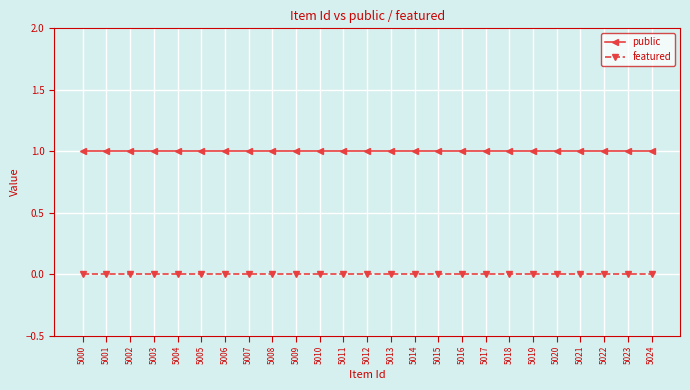

What are all the series names shown in the legend?

public, featured